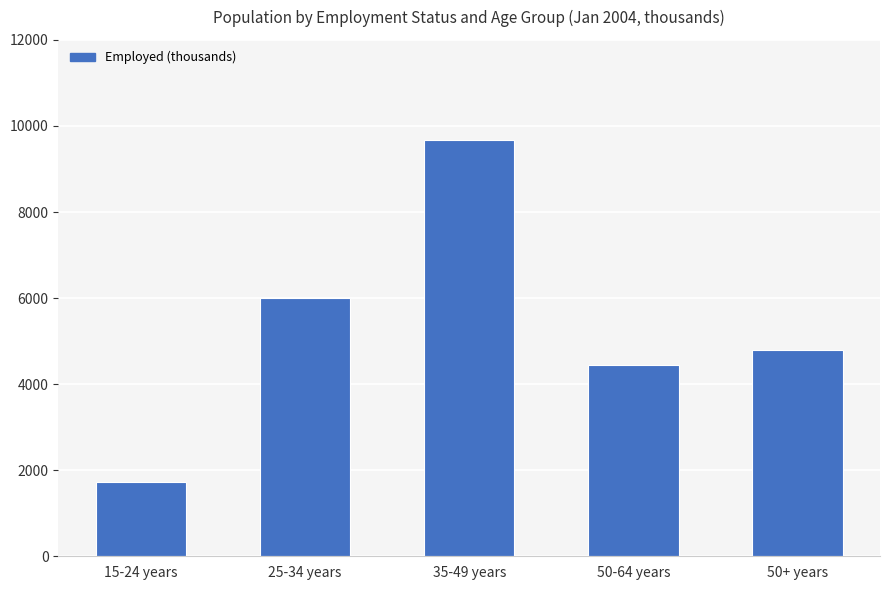

Which category has the lowest value across all series?

15-24 years